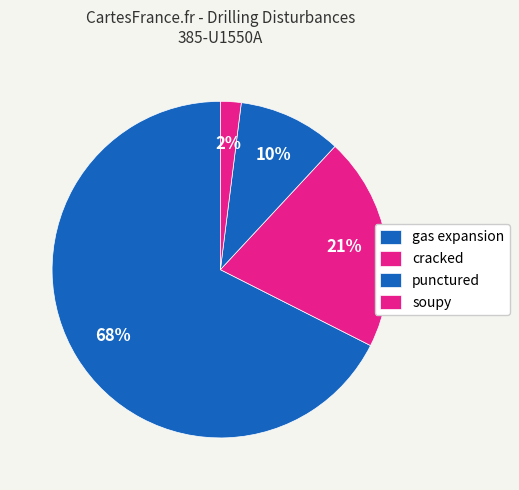

Which has a higher value, cracked or punctured?

cracked